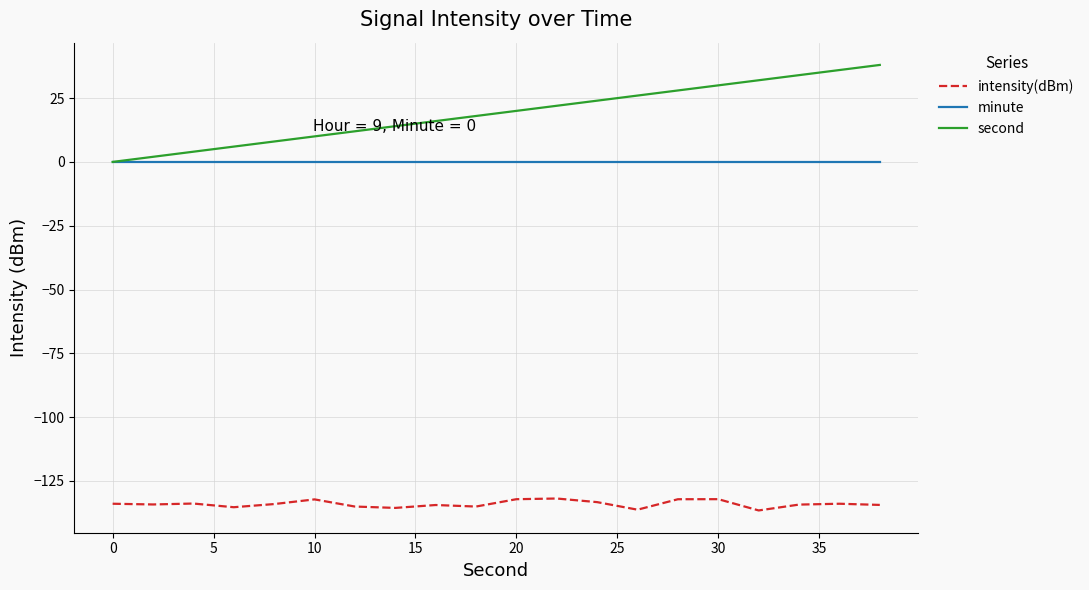

True or false: intensity(dBm) and second cross at least once.

False